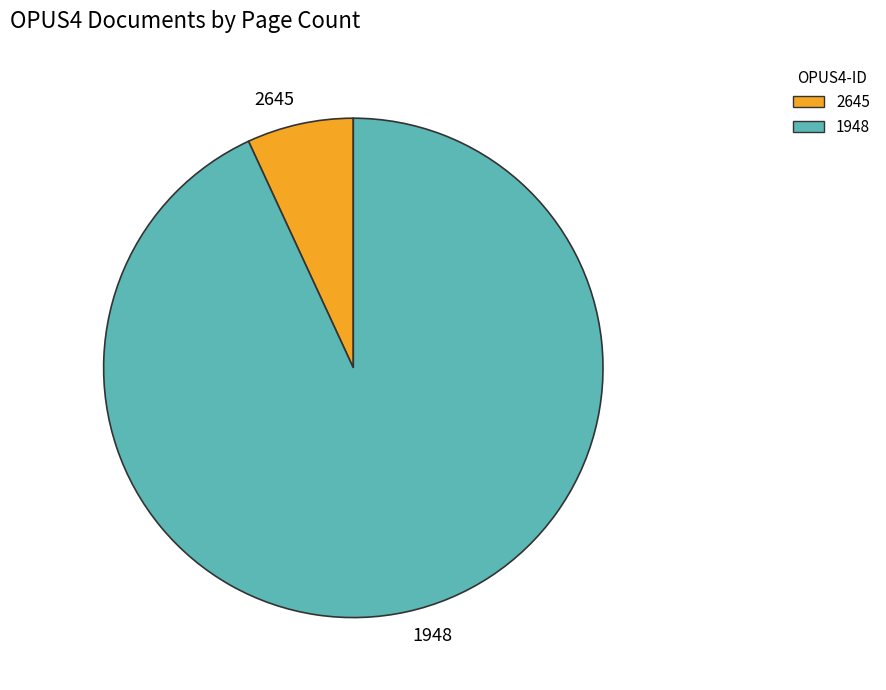

Which has a higher value, 1948 or 2645?

1948